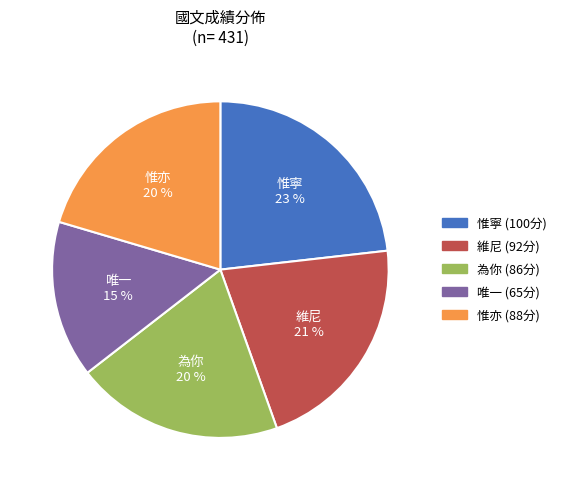

Which has a higher value, 唯一 or 惟寧?

惟寧